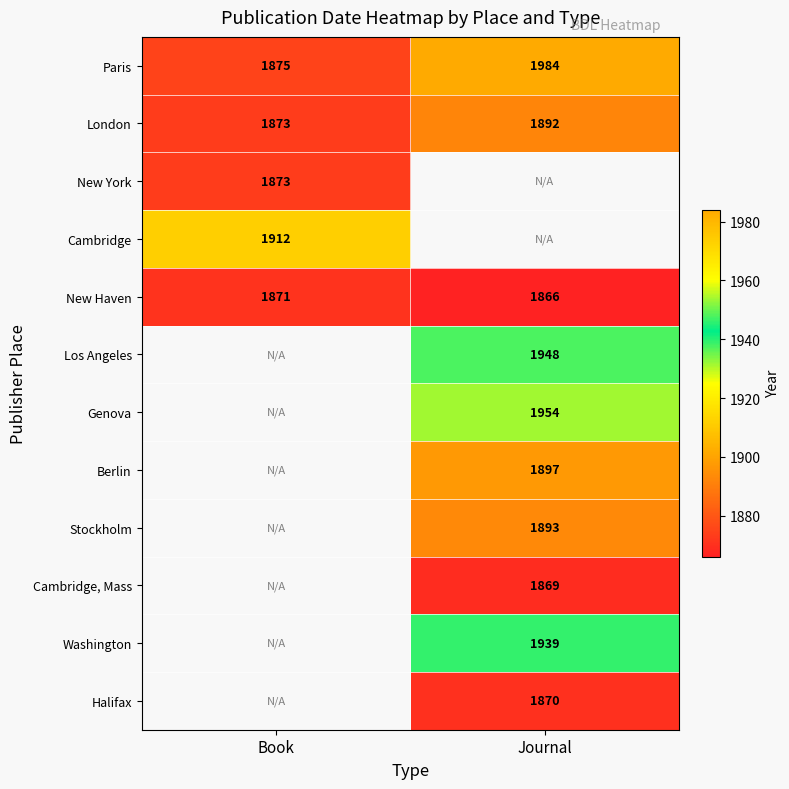

The value of Stockholm at Journal is 3406.4. True or false?

False